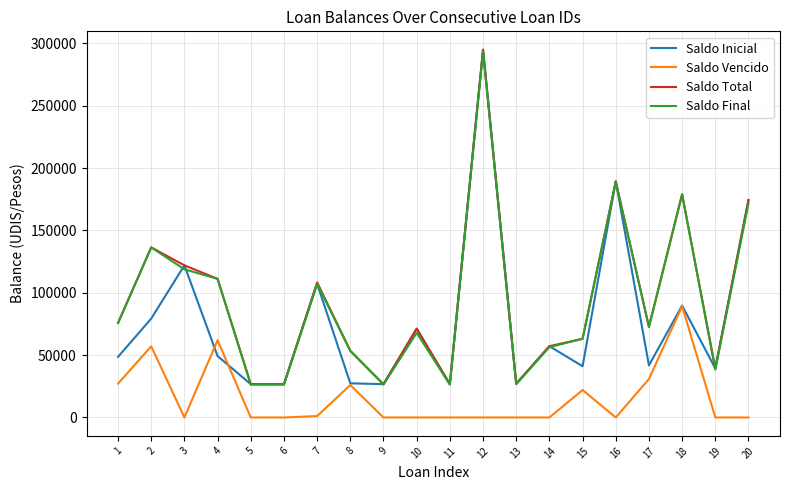

Between 4 and 6, which series saw the biggest shift?

Saldo Final